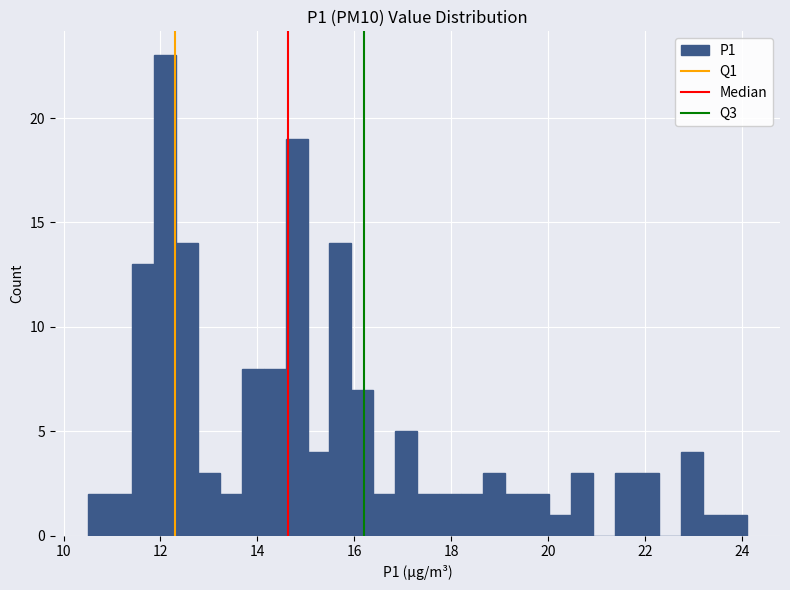

Read against the x-axis, roughly where is the centre of the tallest bar?

12.0